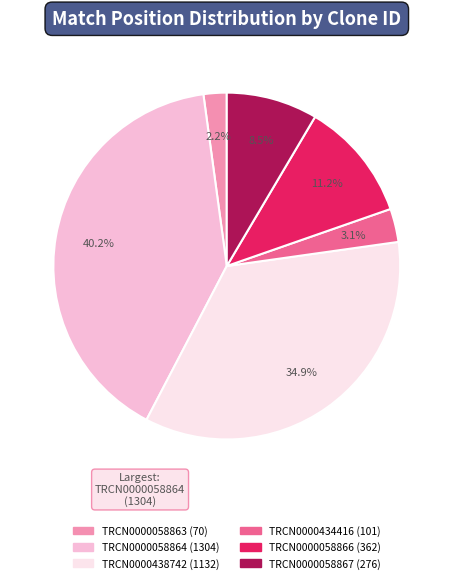

How many segments does this pie chart have?

6